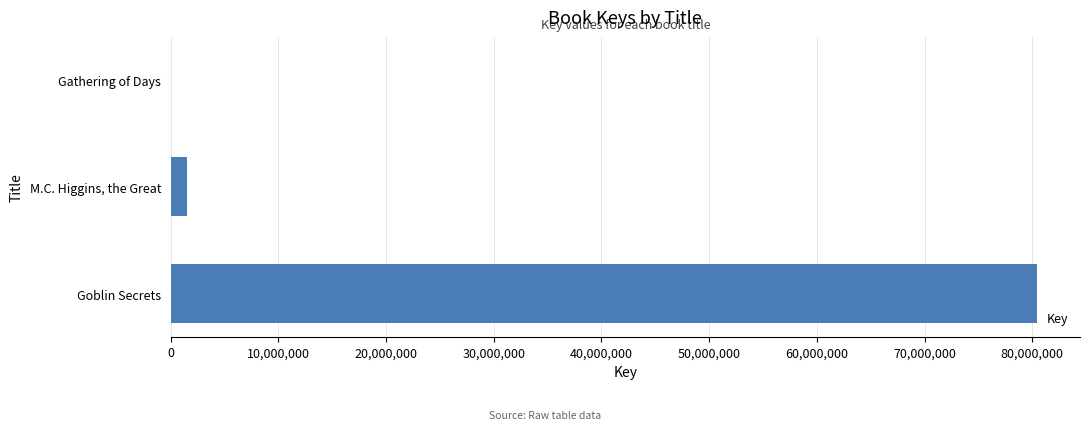

How many data points does each series have?

3